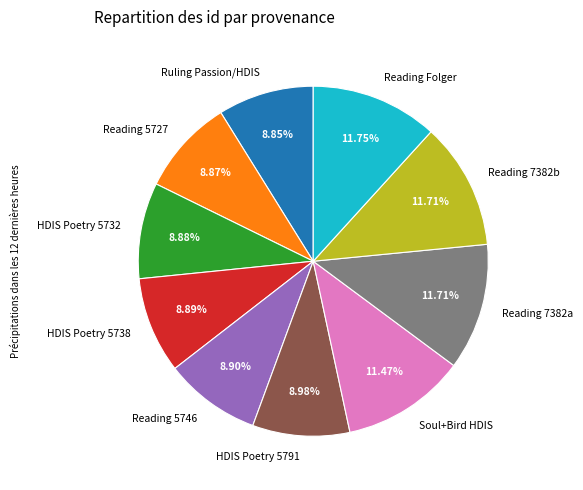

Which has a higher value, HDIS Poetry 5791 or Reading 7382b?

Reading 7382b